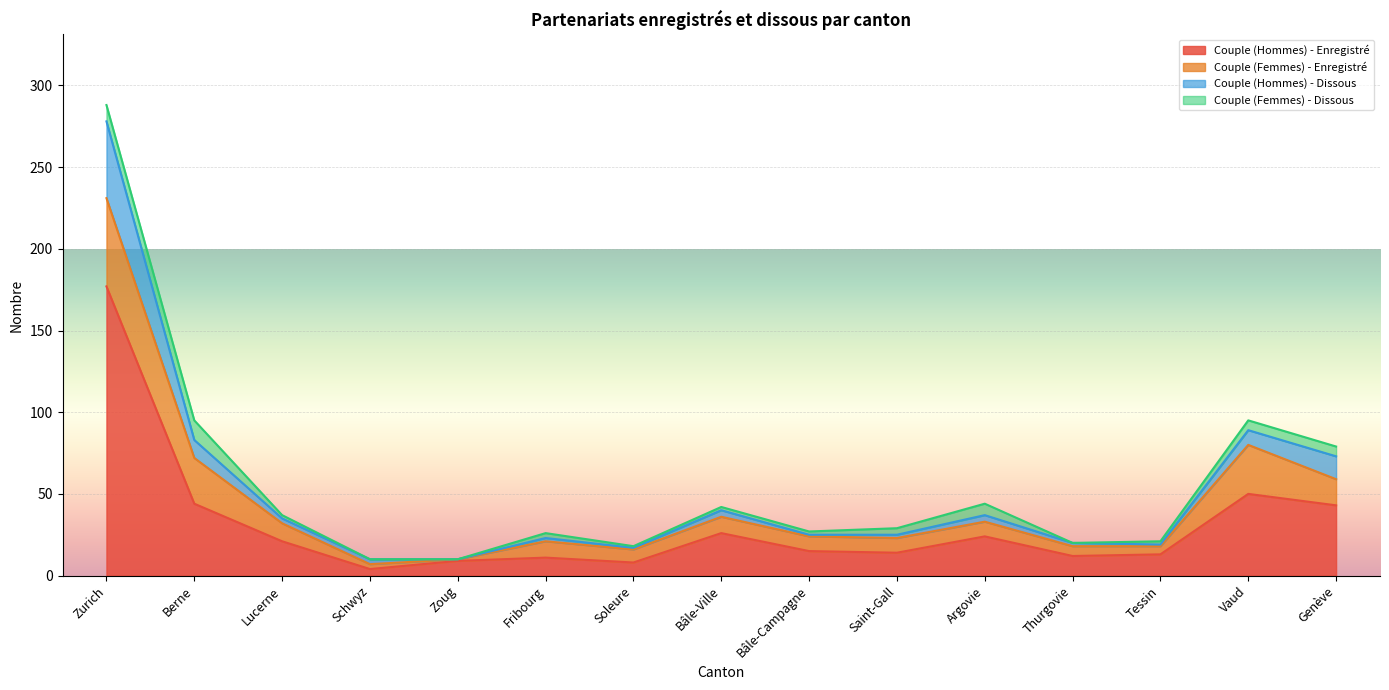

At which label does Couple (Hommes) - Enregistré reach its peak?

Zurich